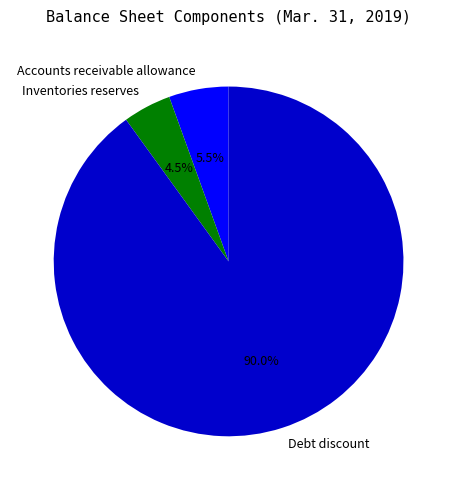

To the nearest percent, what is the average slice percentage?

33%